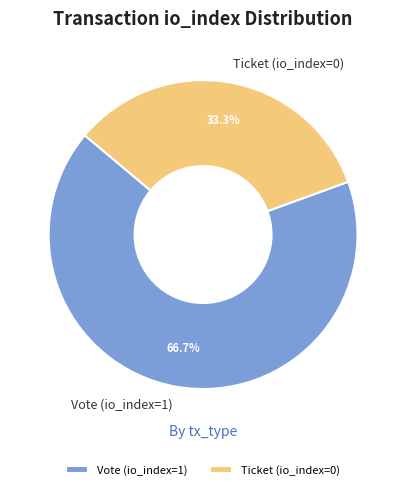

The Ticket (io_index=0) slice represents 1% of the pie. True or false?

False